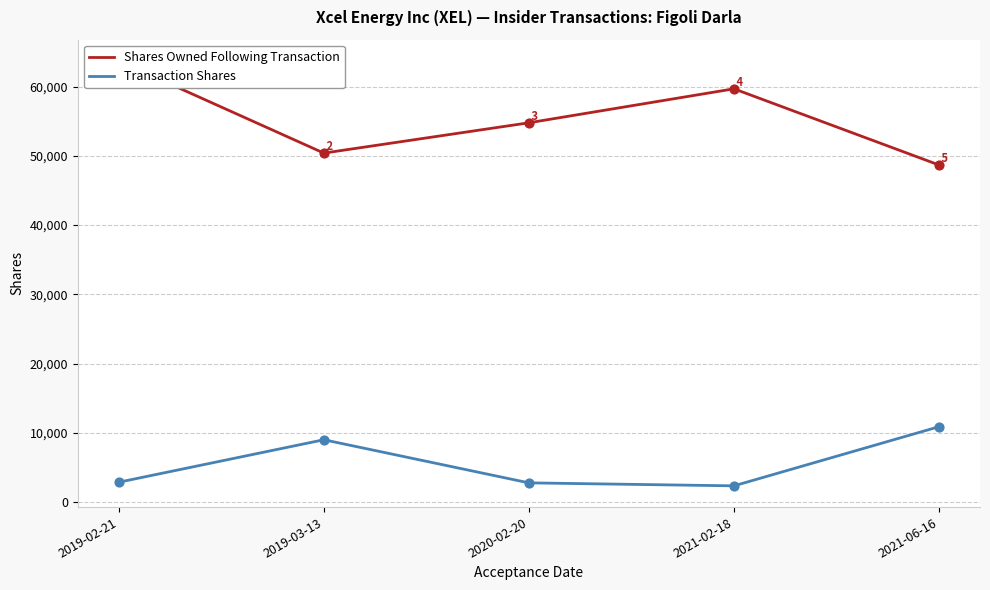

At how many categories does at least one series exceed 36532?

5